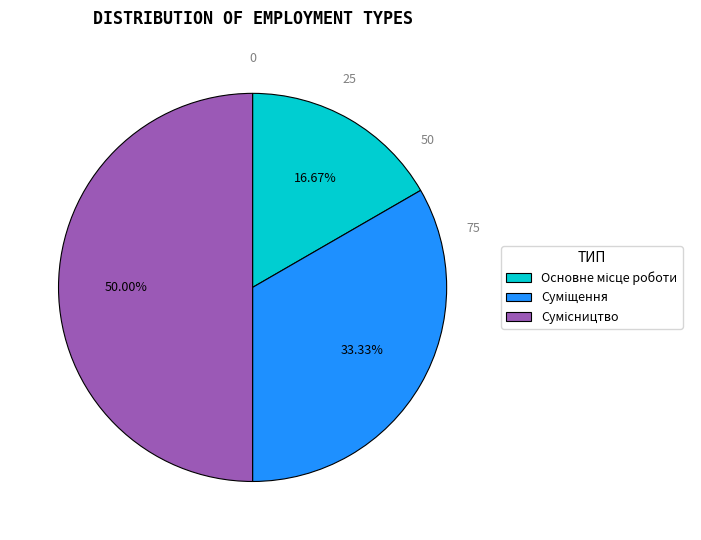

Rank the categories by value from lowest to highest.

Основне місце роботи, Суміщення, Сумісництво